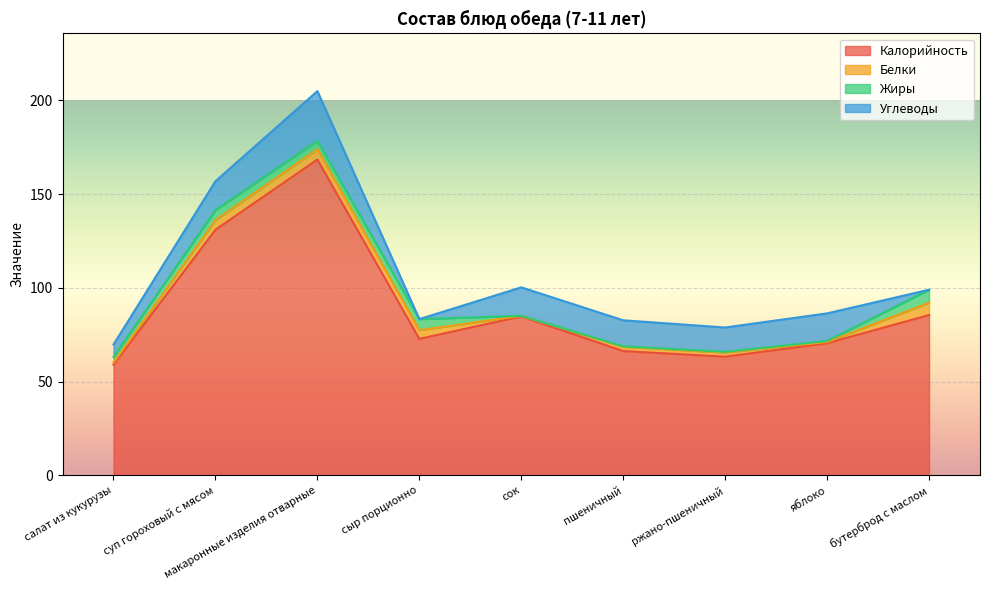

Which has a higher value, бутерброд с маслом or макаронные изделия отварные?

макаронные изделия отварные